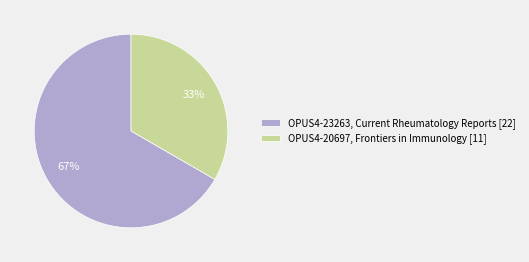

Combined, do OPUS4-23263, Current Rheumatology Reports [22] and OPUS4-20697, Frontiers in Immunology [11] account for over 50%?

Yes